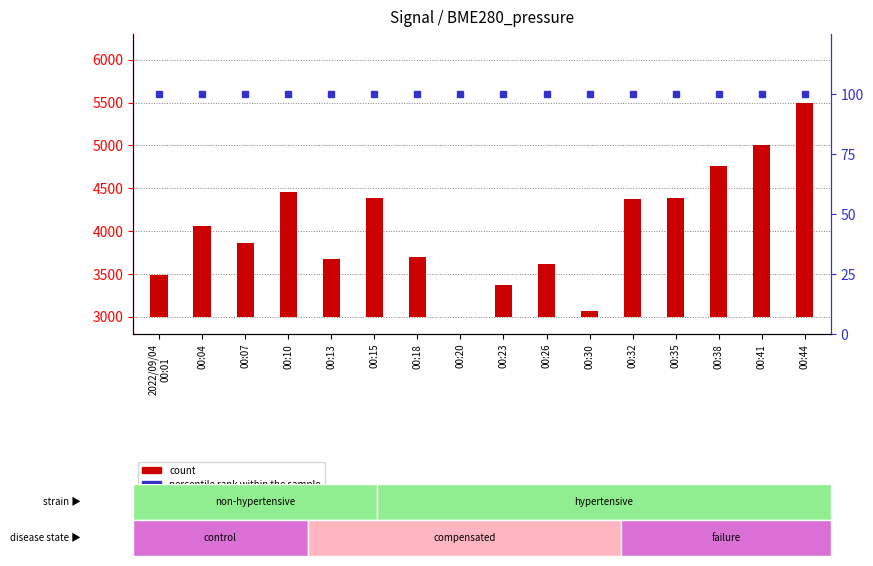

What are all the series names shown in the legend?

count, percentile rank within the sample